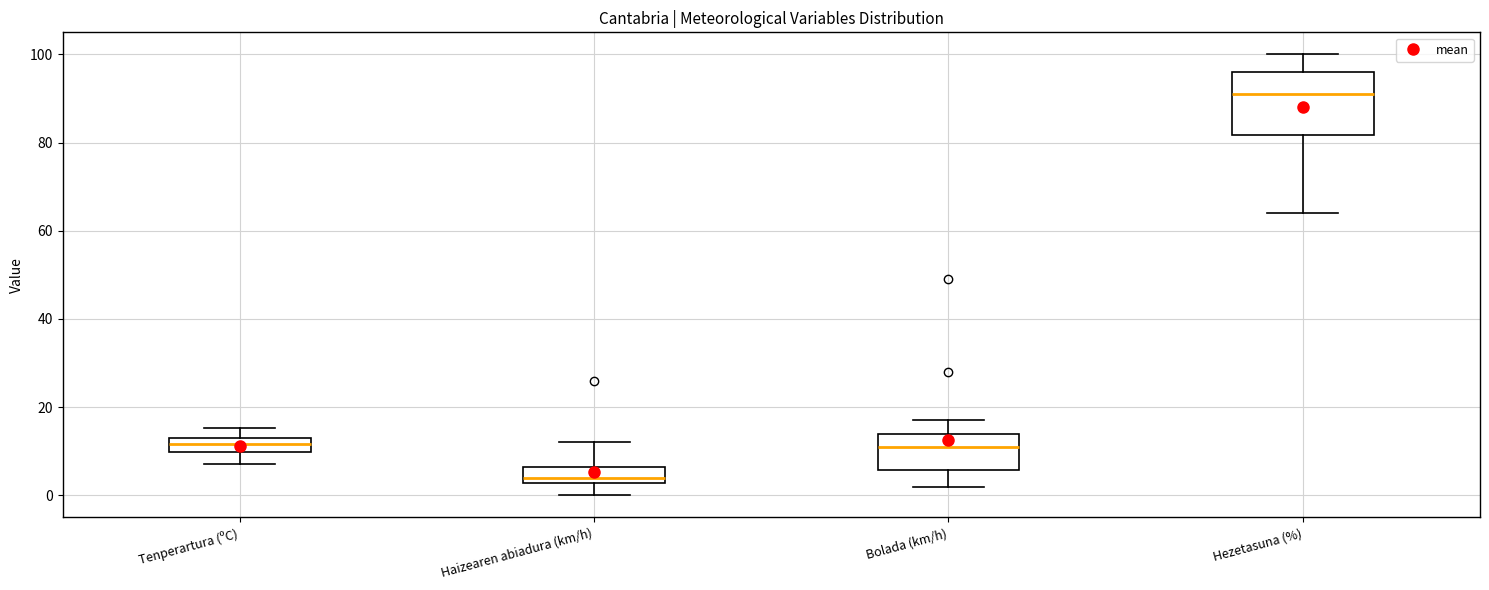

Where is the upper edge of the box for Hezetasuna (%) on the y-axis? The values are not printed on the chart, so give them approximately, as read against the axis.

96